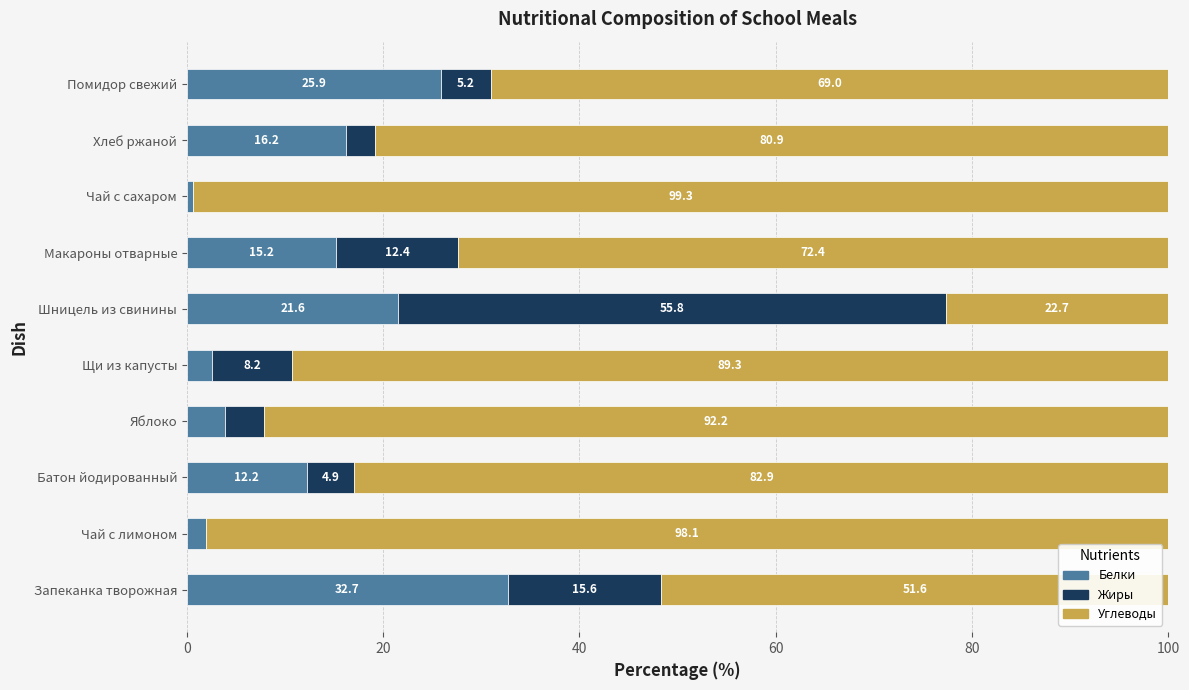

Where is Белки nearest to the value 16?

Хлеб ржаной